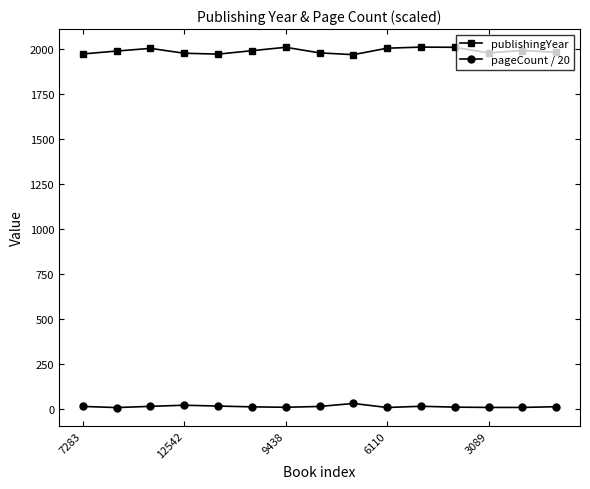

Which series has the widest spread of values?

publishingYear